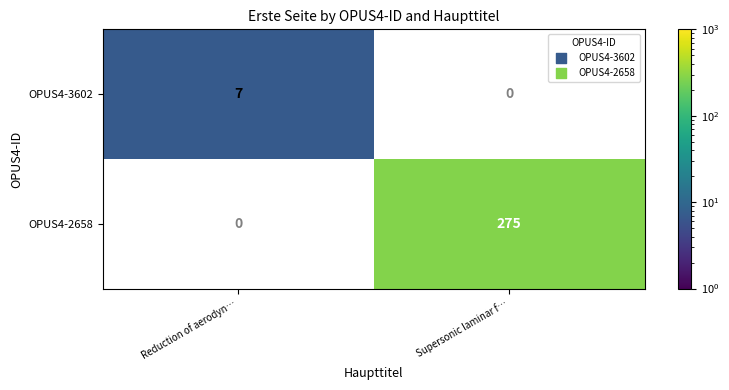

Is it true that OPUS4-3602 equals 7 at Reduction of aerodyn…?

True